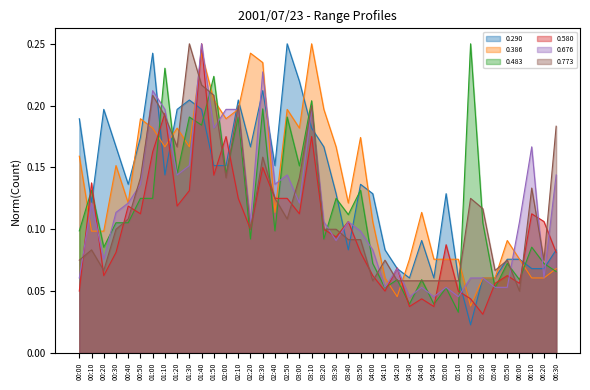

Reading left to right, transcribe all the data shown in this chart.

0.290: 0.2	0.1	0.2	0.2	0.1	0.2	0.2	0.1	0.2	0.2	0.2	0.2	0.2	0.2	0.2	0.2	0.2	0.2	0.2	0.2	0.2	0.1	0.1	0.1	0.1	0.1	0.1	0.1	0.1	0.1	0.1	0.1	0.0	0.1	0.1	0.1	0.1	0.1	0.1	0.1
0.386: 0.2	0.1	0.1	0.2	0.1	0.2	0.2	0.2	0.2	0.2	0.2	0.2	0.2	0.2	0.2	0.2	0.1	0.2	0.2	0.2	0.2	0.2	0.1	0.2	0.1	0.1	0.0	0.1	0.1	0.1	0.1	0.1	0.0	0.1	0.1	0.1	0.1	0.1	0.1	0.1
0.483: 0.1	0.1	0.1	0.1	0.1	0.1	0.1	0.2	0.1	0.2	0.2	0.2	0.1	0.2	0.1	0.2	0.1	0.2	0.2	0.2	0.1	0.1	0.1	0.1	0.1	0.1	0.1	0.0	0.1	0.0	0.1	0.0	0.2	0.1	0.1	0.1	0.1	0.1	0.1	0.1
0.580: 0.0	0.1	0.1	0.1	0.1	0.1	0.2	0.2	0.1	0.1	0.2	0.1	0.2	0.1	0.1	0.1	0.1	0.1	0.1	0.2	0.1	0.1	0.1	0.1	0.1	0.0	0.1	0.0	0.0	0.0	0.1	0.0	0.0	0.0	0.1	0.1	0.1	0.1	0.1	0.1
0.676: 0.1	0.1	0.1	0.1	0.1	0.1	0.2	0.2	0.1	0.2	0.2	0.2	0.2	0.2	0.1	0.2	0.1	0.1	0.1	0.2	0.1	0.1	0.1	0.1	0.1	0.1	0.1	0.0	0.1	0.0	0.1	0.0	0.1	0.1	0.1	0.1	0.1	0.2	0.1	0.1
0.773: 0.1	0.1	0.1	0.1	0.1	0.1	0.2	0.2	0.2	0.2	0.2	0.2	0.1	0.2	0.1	0.2	0.1	0.1	0.1	0.2	0.1	0.1	0.1	0.1	0.1	0.1	0.1	0.1	0.1	0.1	0.1	0.1	0.1	0.1	0.1	0.1	0.0	0.1	0.1	0.2